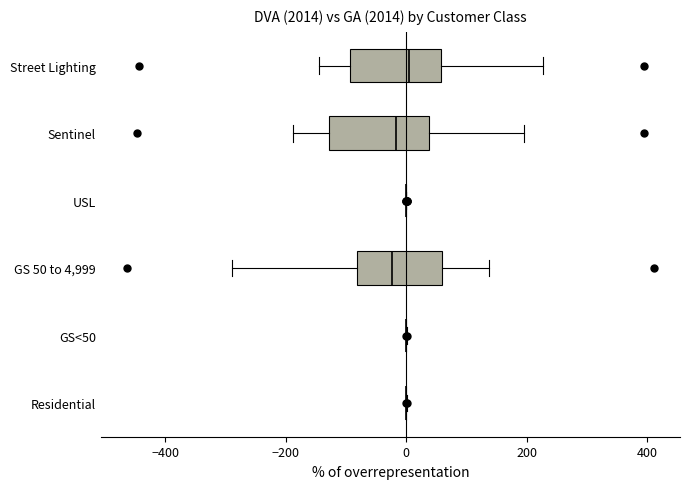

Where is the left edge of the box for Sentinel on the x-axis? The values are not printed on the chart, so give them approximately, as read against the axis.

-120